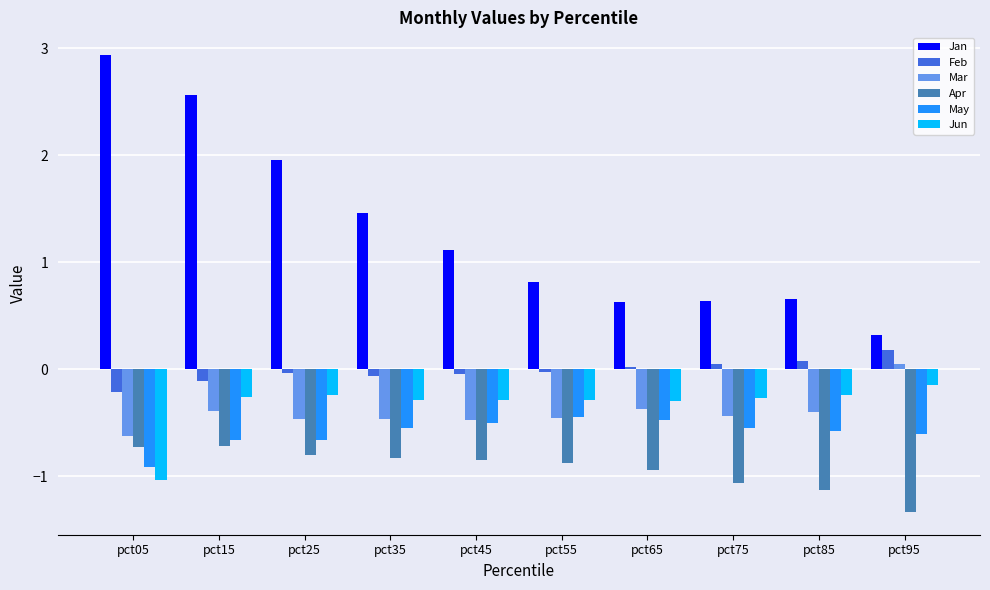

At how many categories does at least one series exceed 2?

2